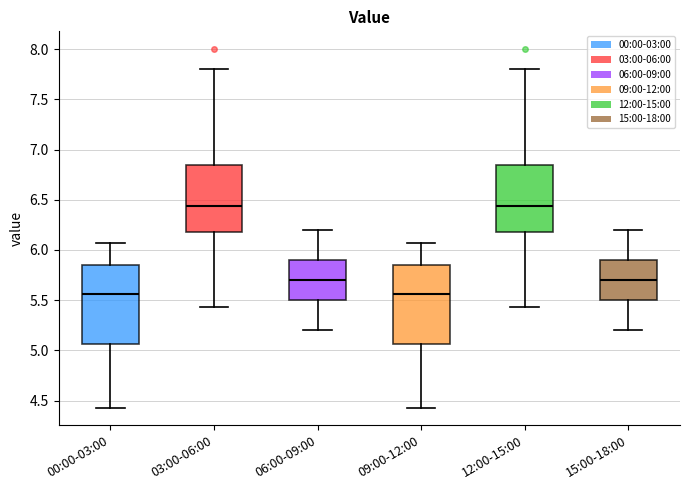

Where does the upper whisker of the box for 15:00-18:00 end on the y-axis? The values are not printed on the chart, so give them approximately, as read against the axis.

6.20